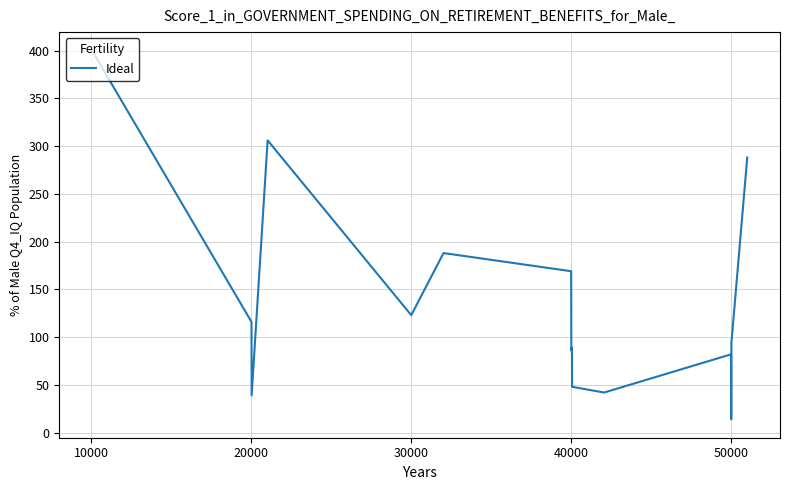

What is the maximum value shown in the chart?

400